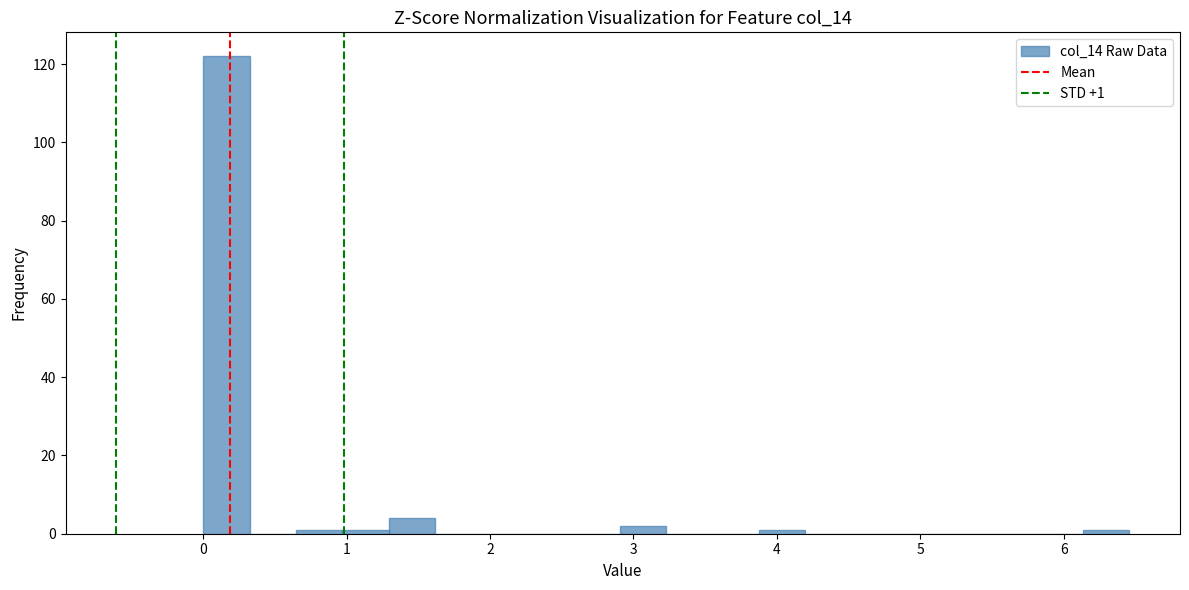

Read against the x-axis, roughly where is the centre of the tallest bar?

0.2